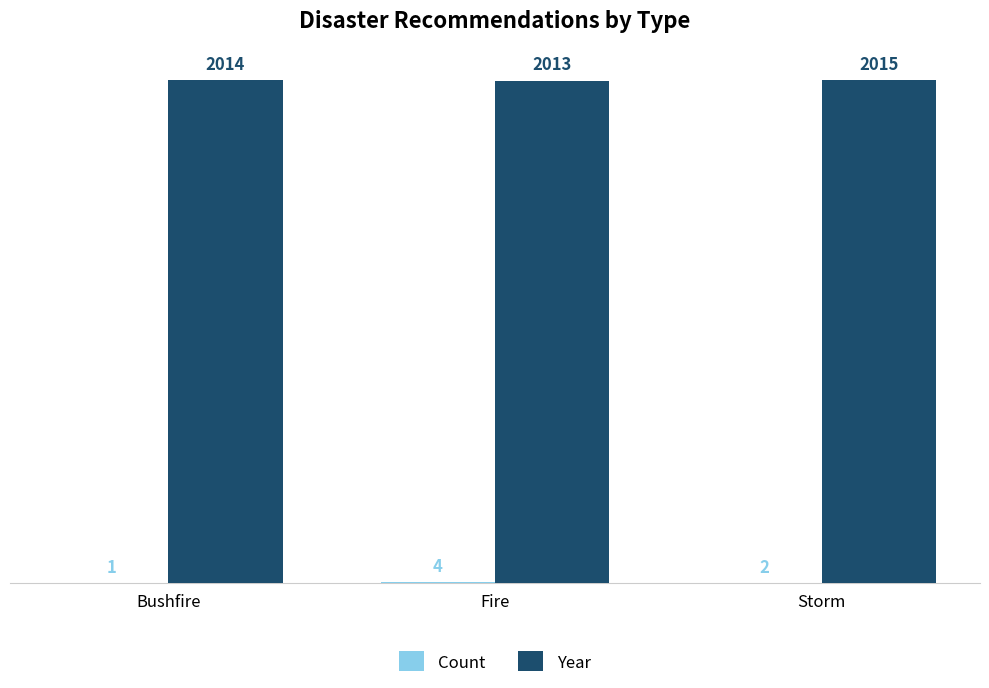

True or false: Year has a value of 3325 at Fire.

False